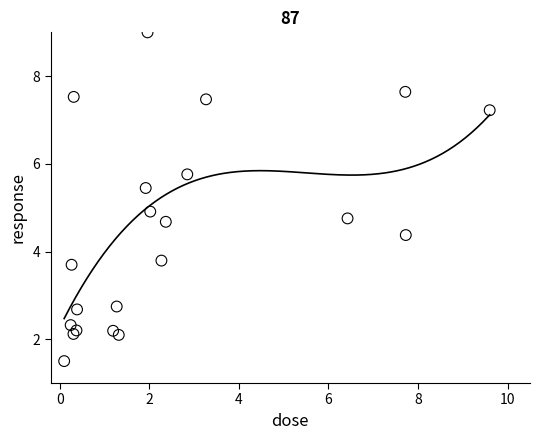

What is the range of Y values (max minus min)?

7.5